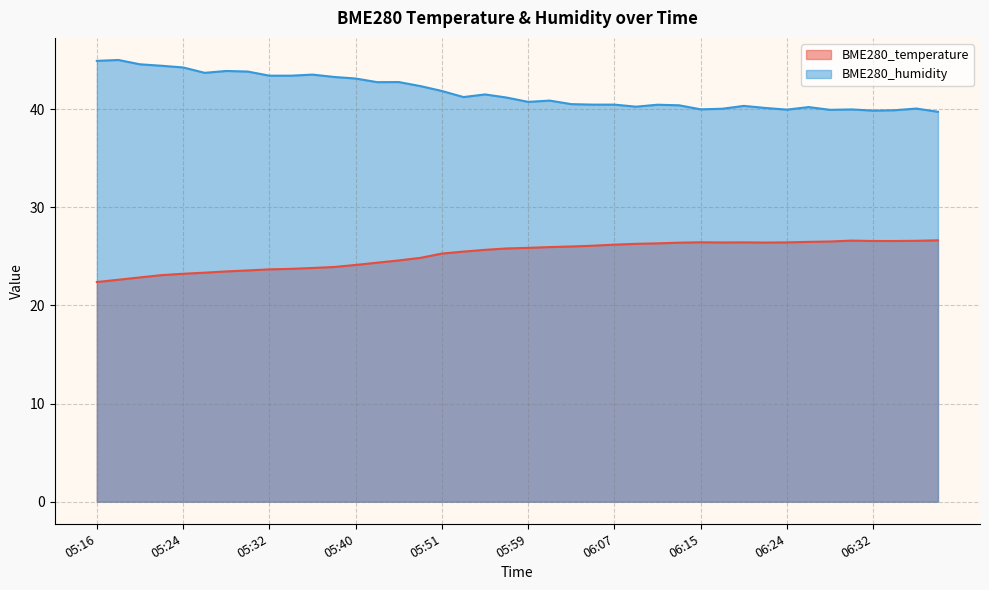

Where is the first local minimum for BME280_temperature?

06:17